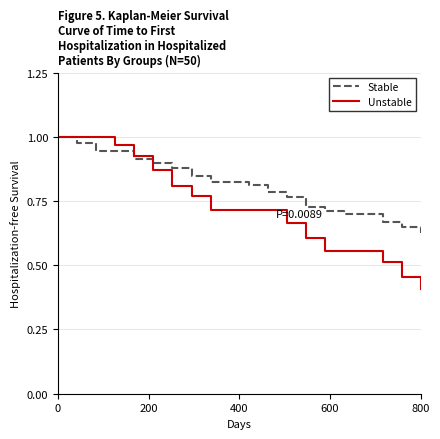

Which series has the widest spread of values?

Unstable